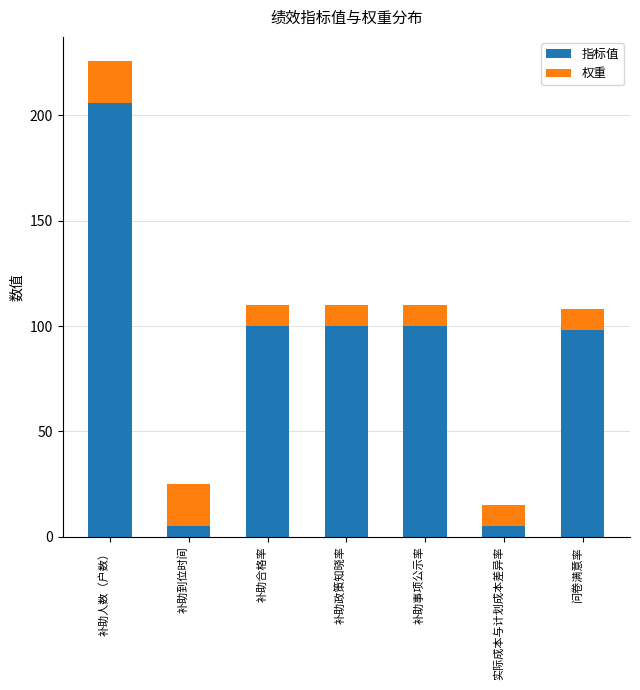

What is the difference between the second highest and second lowest values in the 指标值 series?

95